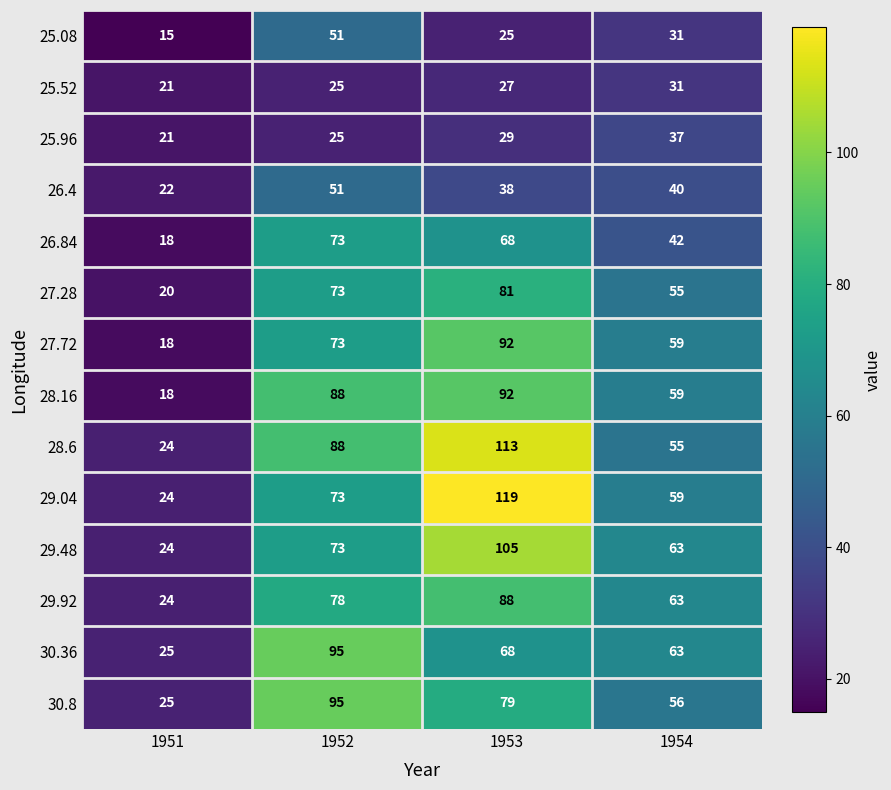

The 25.96 series shows 39 at 1952. True or false?

False